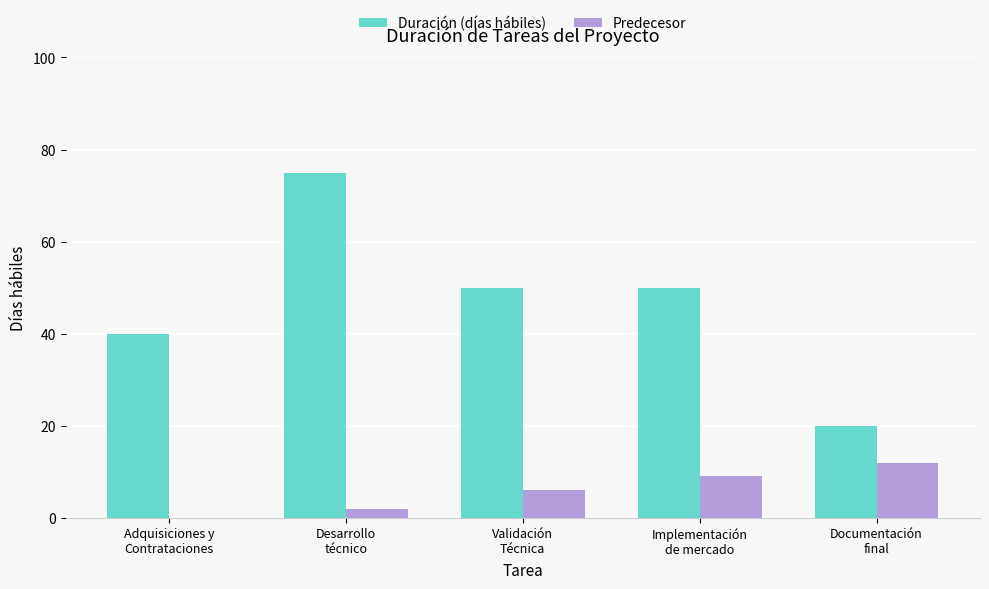

What is the sum of all Predecesor values?

29